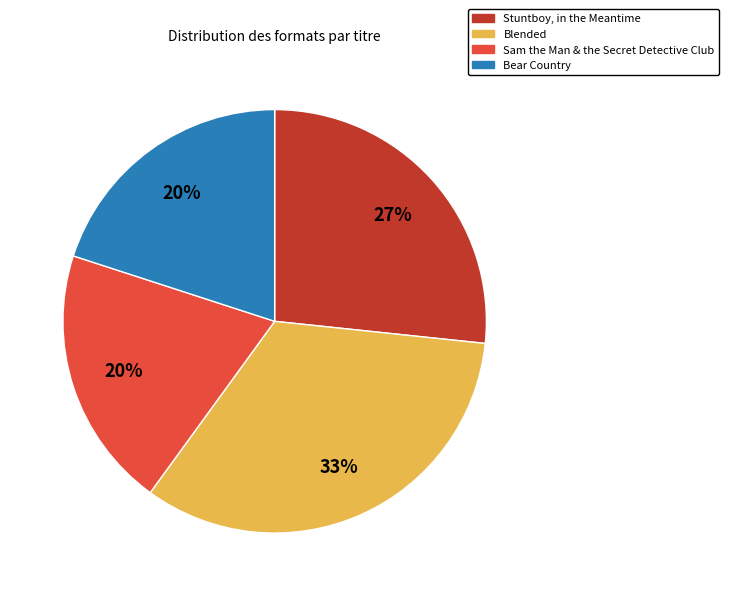

To the nearest percent, what is the average slice percentage?

25%